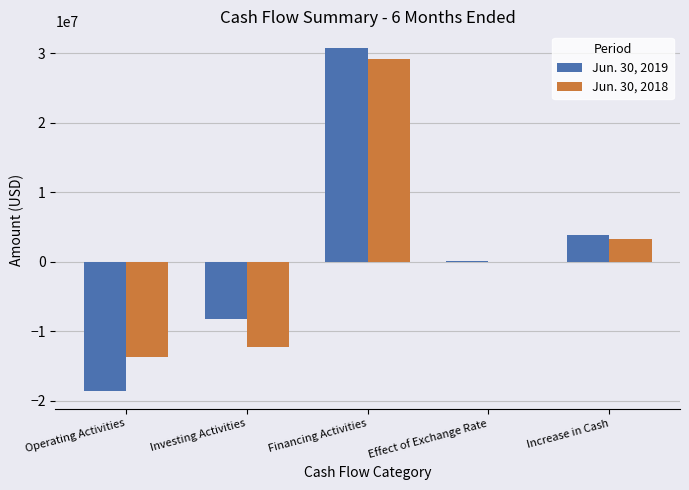

Where does the Jun. 30, 2019 series first go above 94518?

Financing Activities